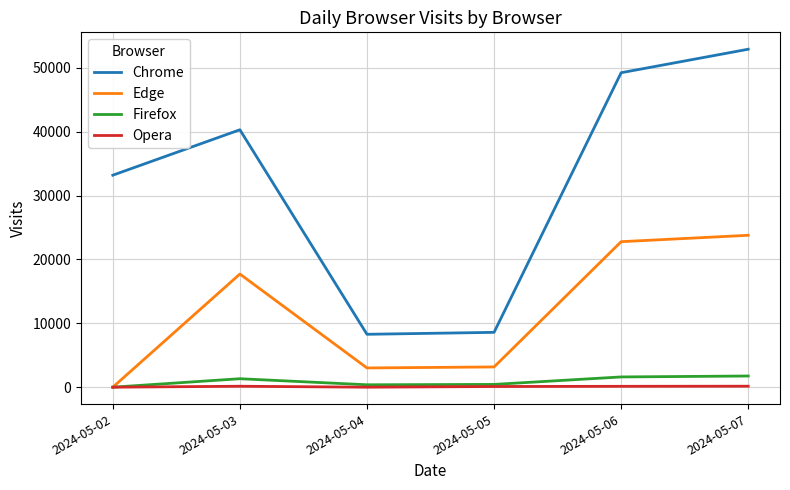

List the series in order of their peak value, lowest first.

Opera, Firefox, Edge, Chrome